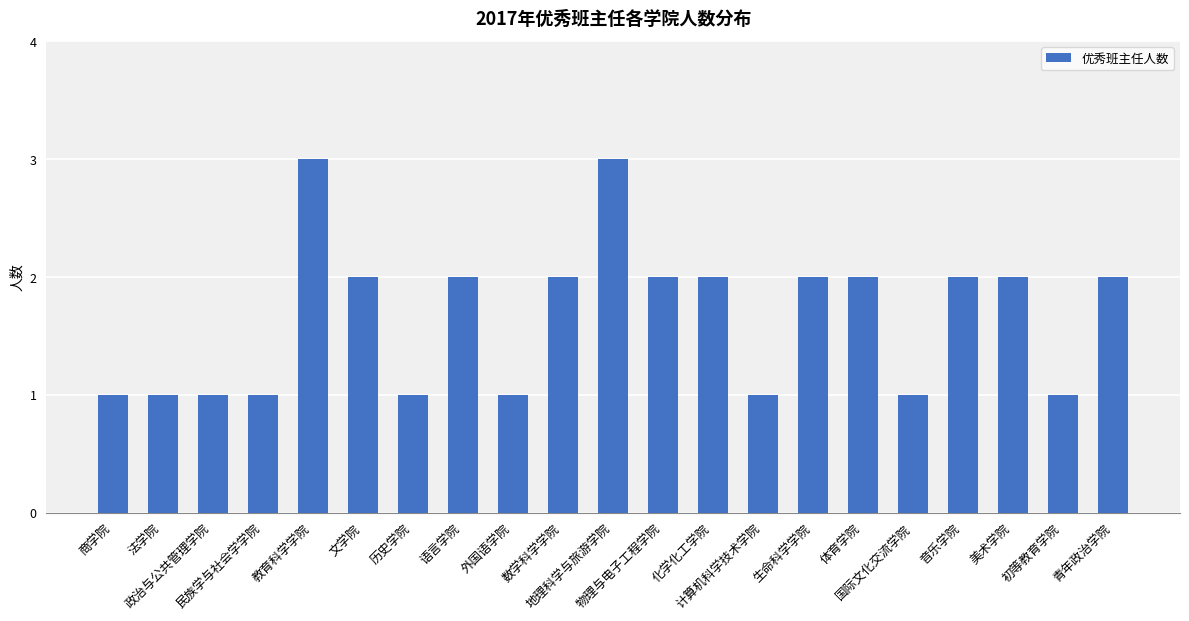

What is the maximum value shown in the chart?

3